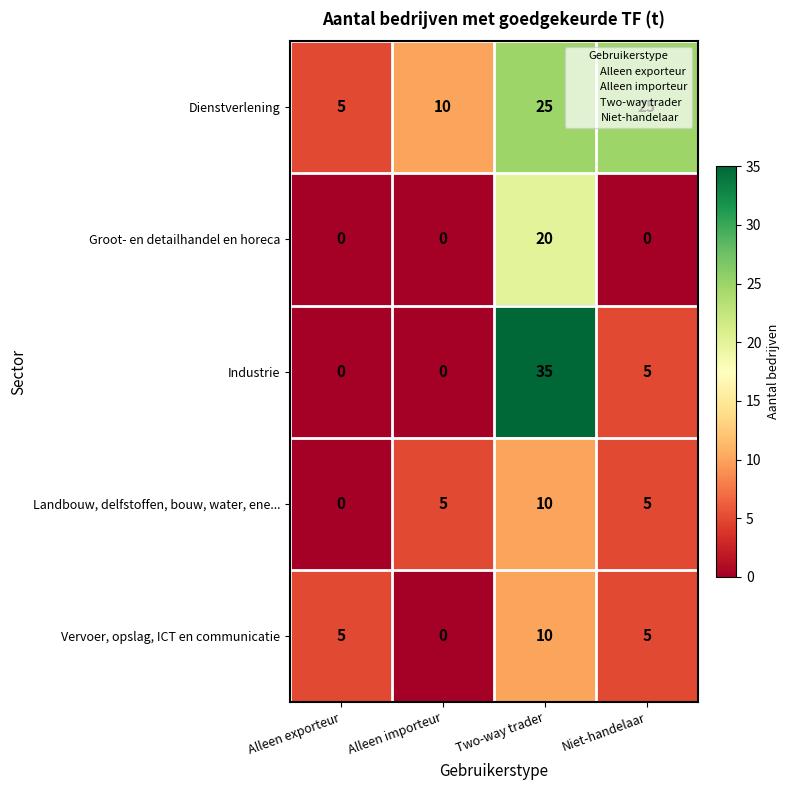

What is the difference between the Industrie values at Alleen importeur and Two-way trader?

35